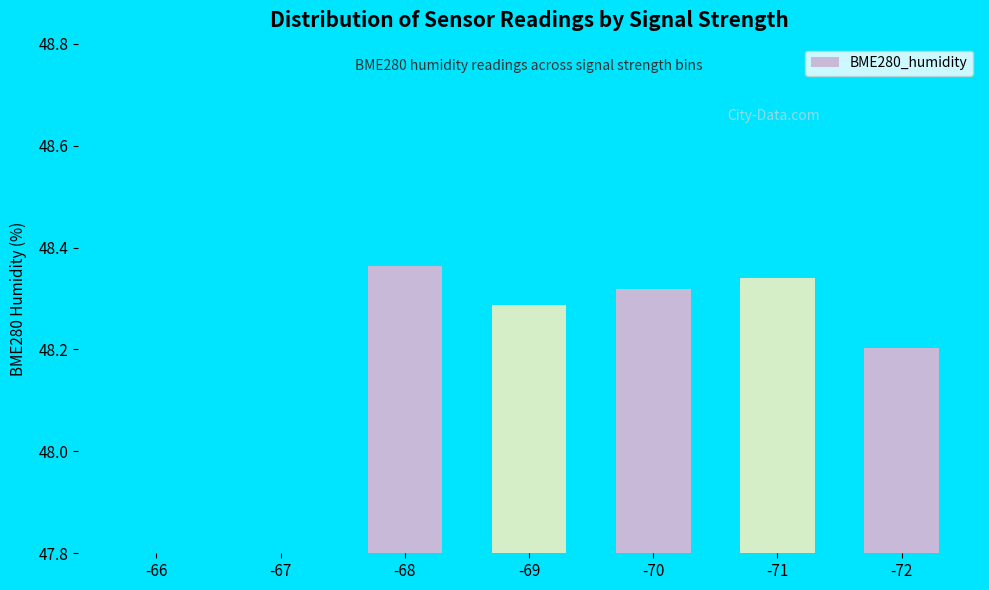

Reading left to right, transcribe all the data shown in this chart.

0.0	0.0	48.4	48.3	48.3	48.3	48.2